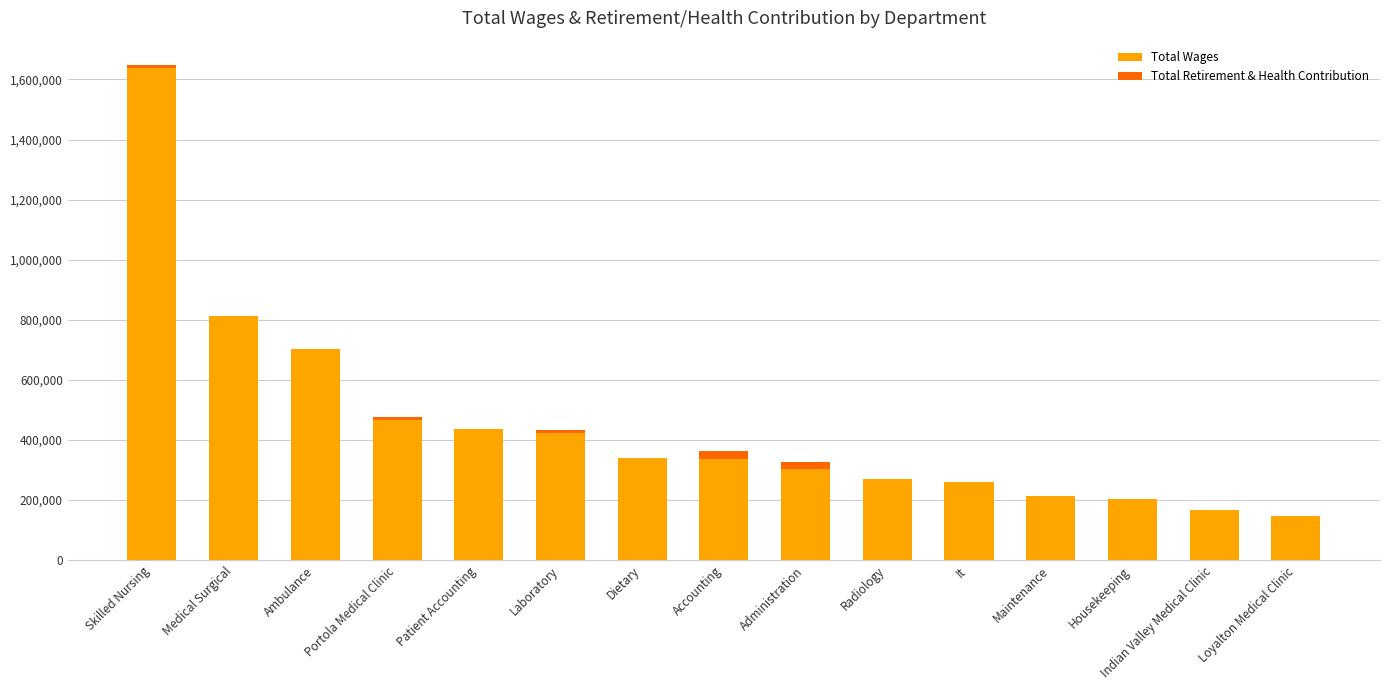

What is the highest value of the Total Wages series?

1636789